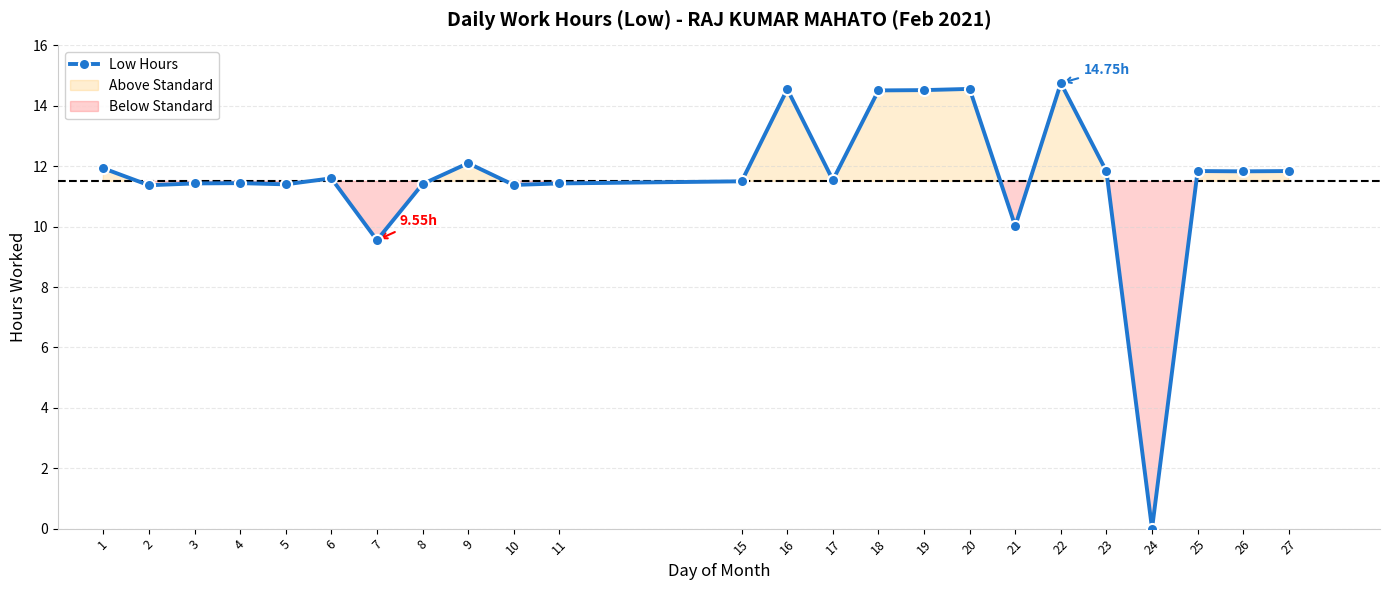

Between 16 and 2, which is larger?

16